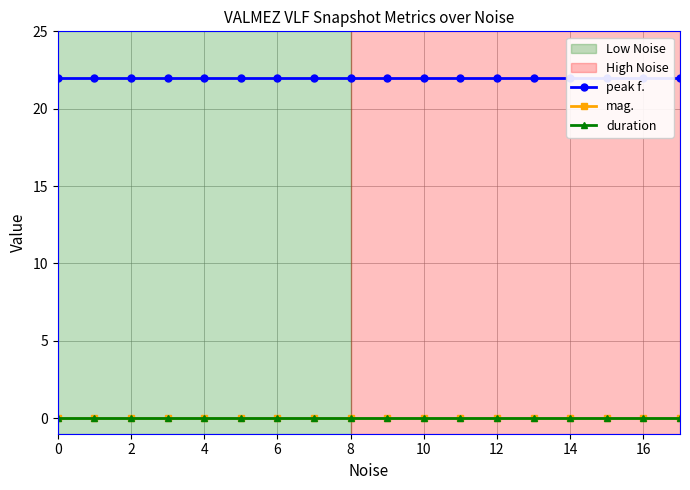

True or false: mag. and peak f. cross at least once.

False